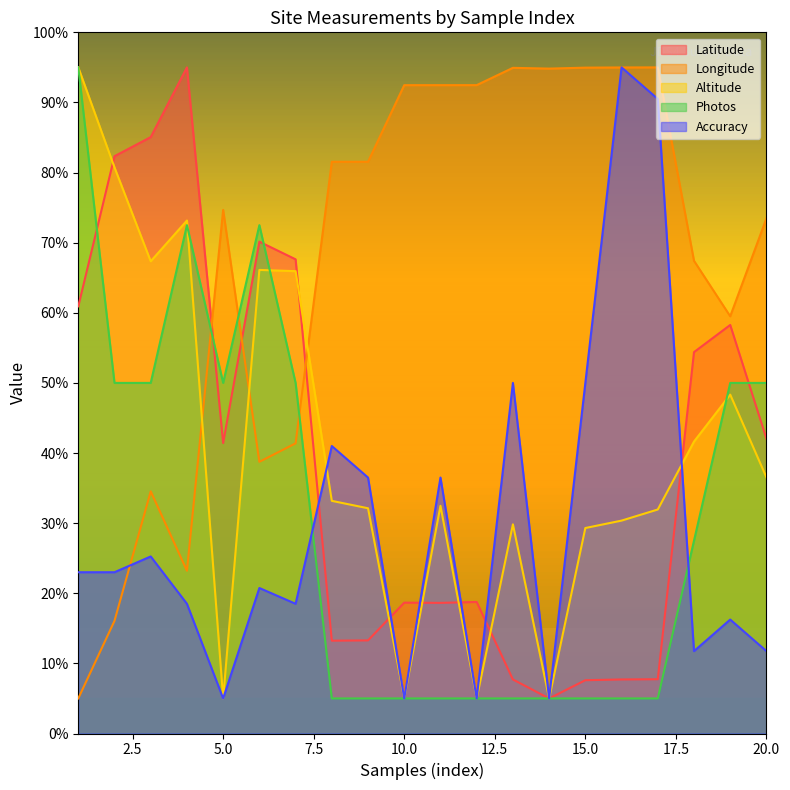

What is the difference between the Altitude values at 13 and 5?

24.8